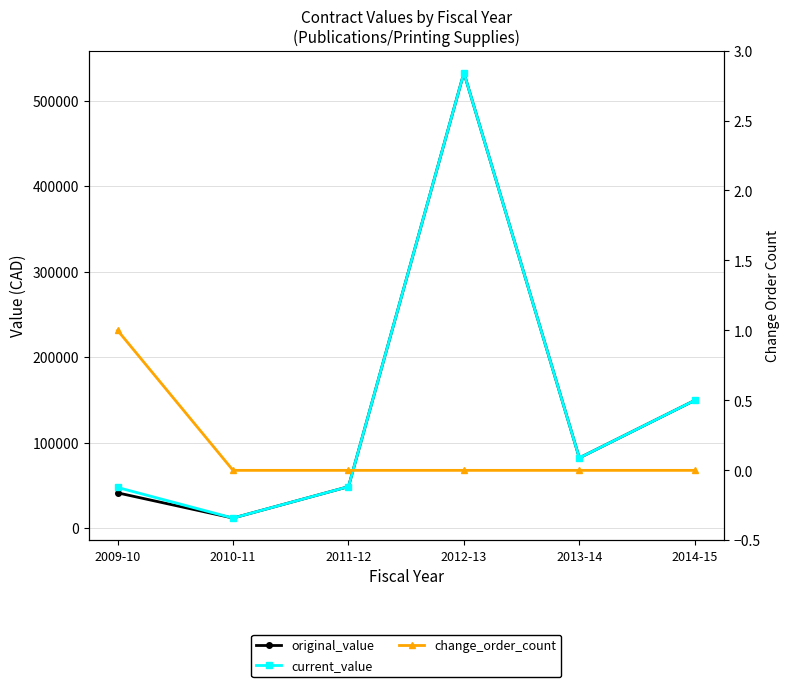

List the labels in order of change_order_count value, smallest first.

2010-11, 2011-12, 2012-13, 2013-14, 2014-15, 2009-10